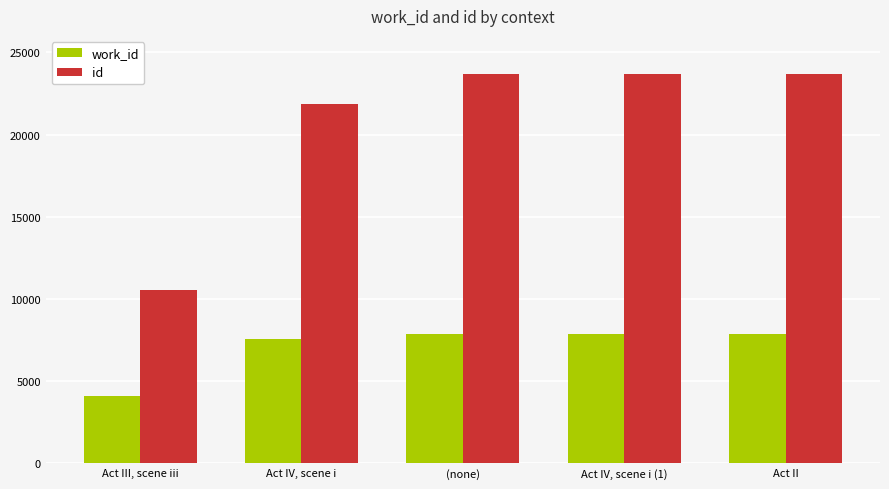

How many bars are there in each group?

2